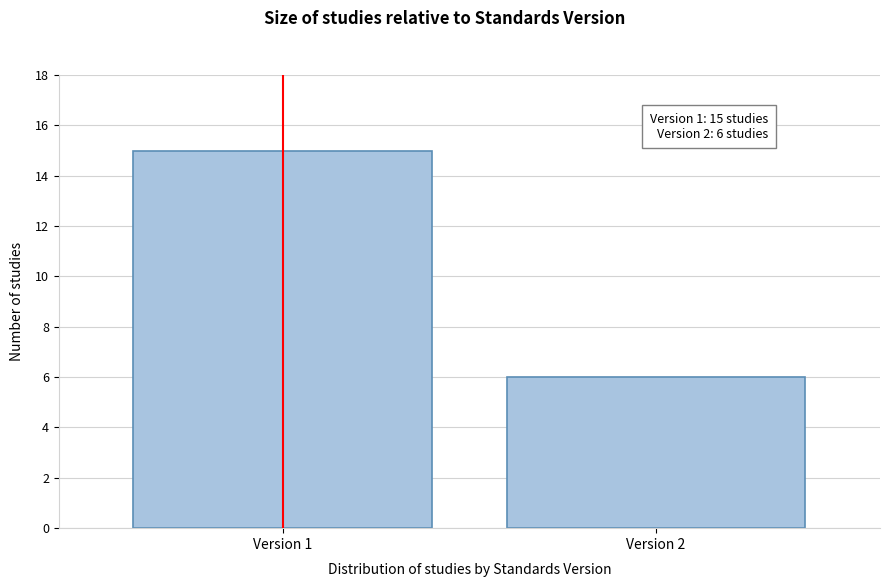

Reading left to right, list all the values displayed in this chart.

15	6